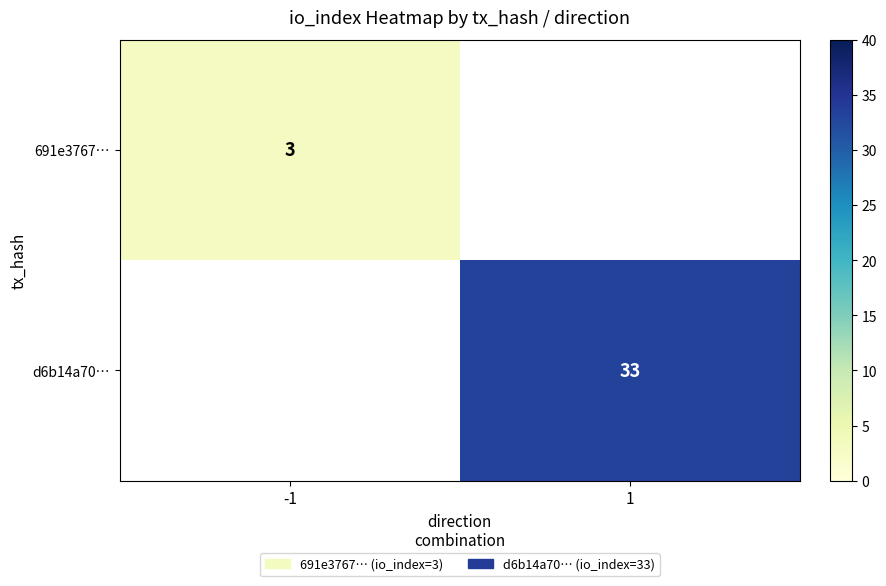

Is it true that d6b14a70… equals 11 at 1?

False